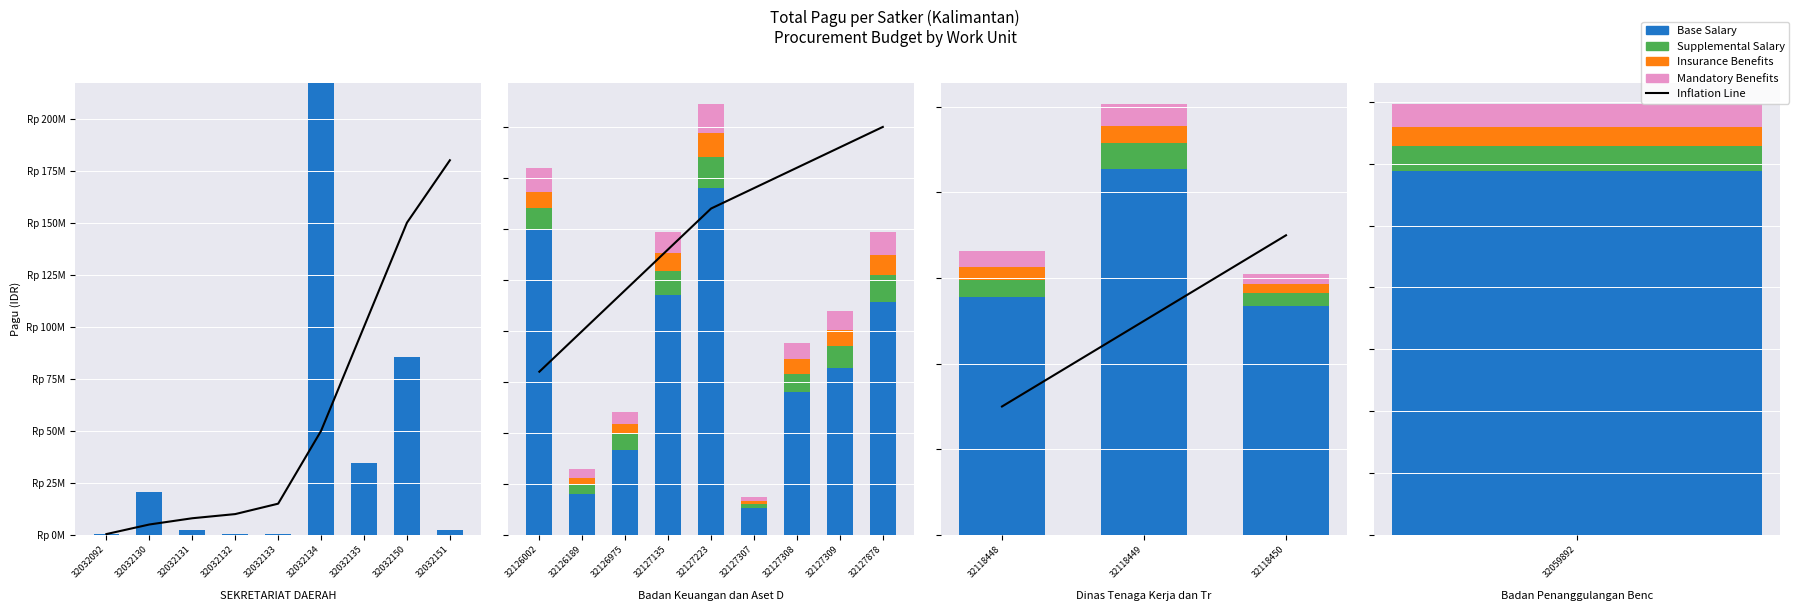

Count the Insurance Benefits values in the range 100000 to 200000.

3